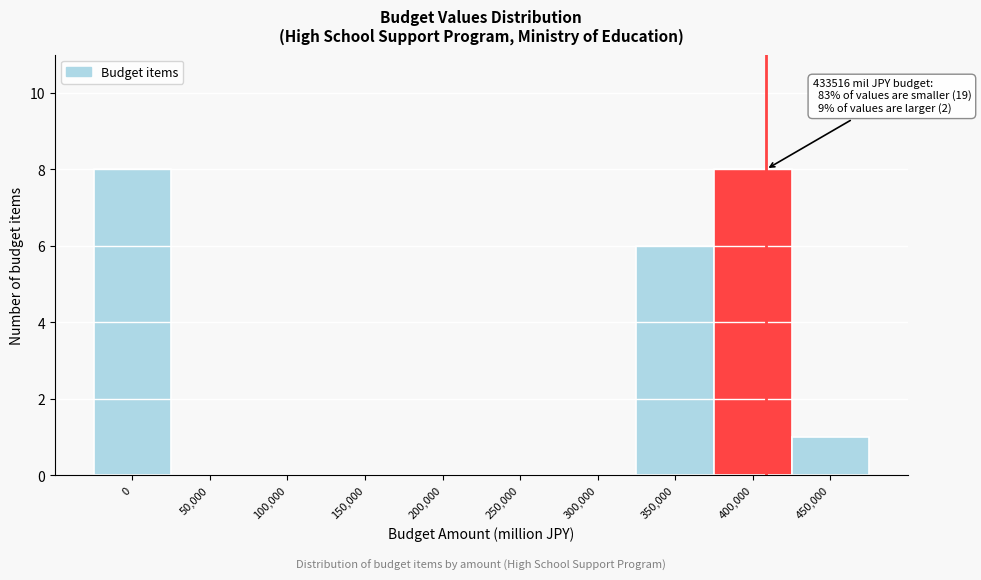

Reading left to right, list all the values displayed in this chart.

0=8	50,000=0	100,000=0	150,000=0	200,000=0	250,000=0	300,000=0	350,000=6	400,000=8	450,000=1